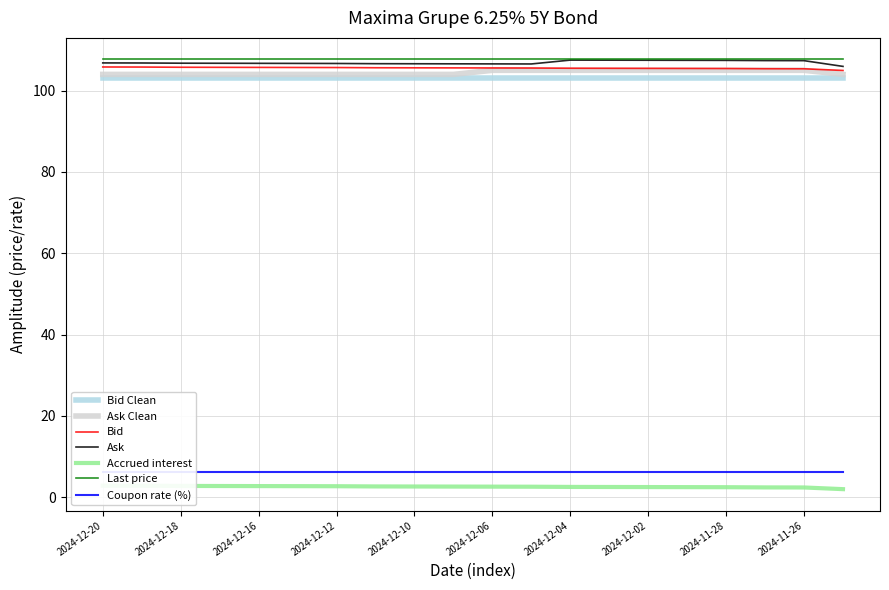

What position from the right is 2024-12-11?

13